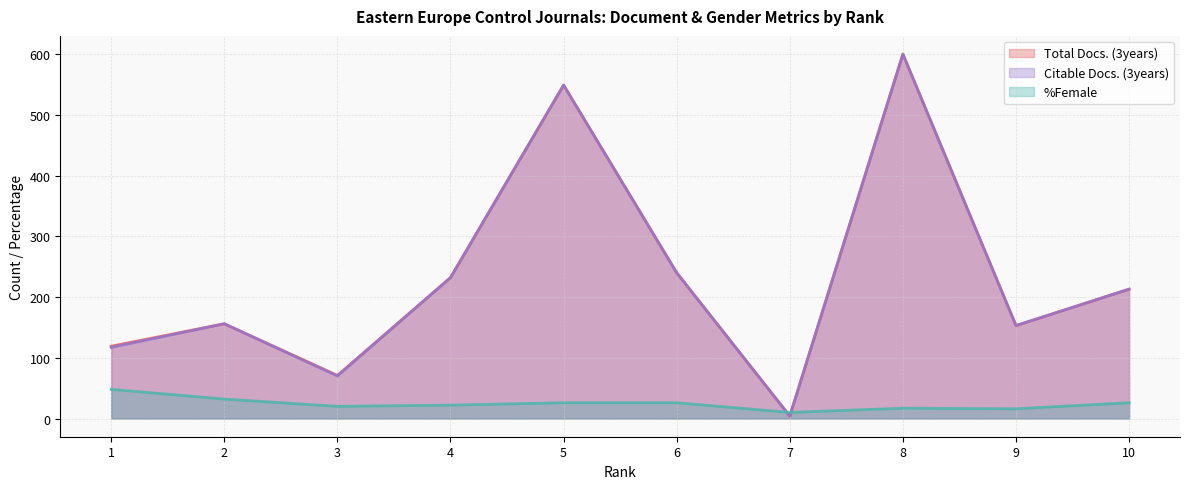

How many values in the Total Docs. (3years) series are below 213?

5